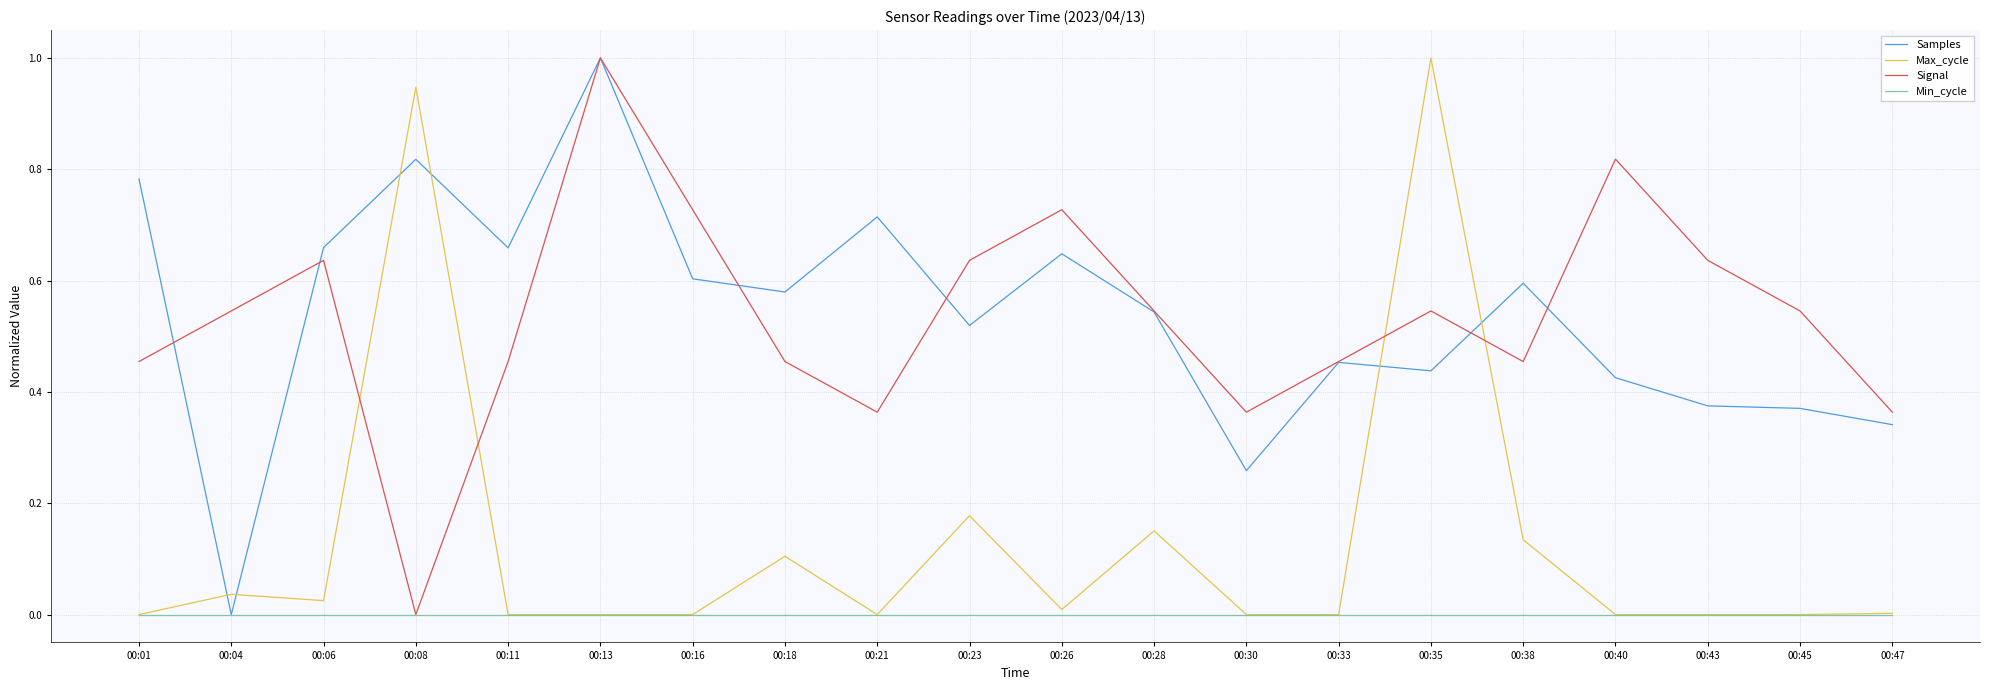

After their last crossing, which series has the higher values: Samples or Max_cycle?

Samples